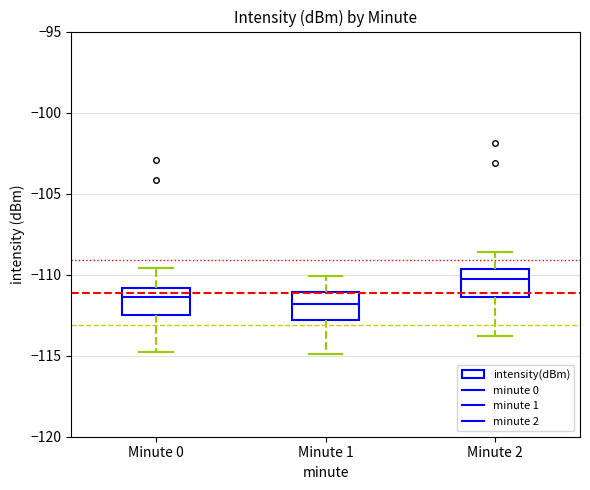

Reading left to right, read every box against the y-axis: the position of its median line, the range the box covers, and the ends of its whiskers. The values are not printed on the chart, so give them approximately, as read against the axis.

Minute 0: median -111.5, box -112.5 to -111.0, whiskers -115.0 to -109.5
Minute 1: median -112.0, box -113.0 to -111.0, whiskers -115.0 to -110.0
Minute 2: median -110.5, box -111.5 to -109.5, whiskers -114.0 to -108.5